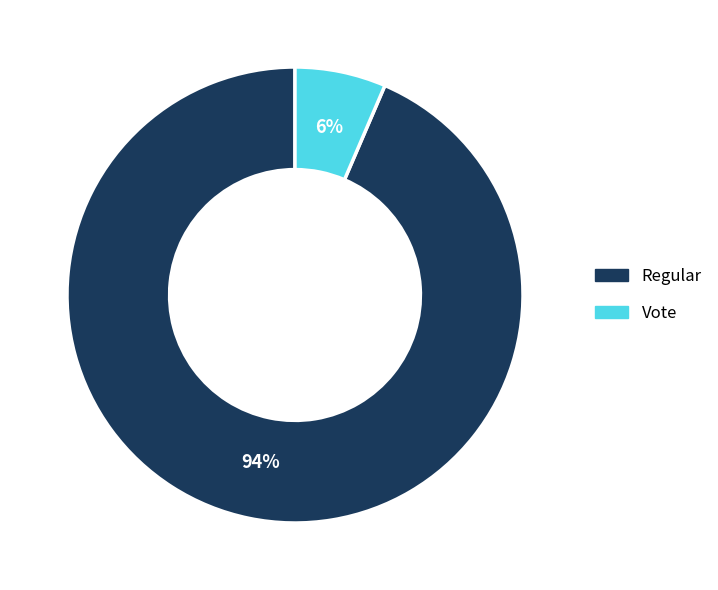

Which category has the biggest portion of the pie?

Regular